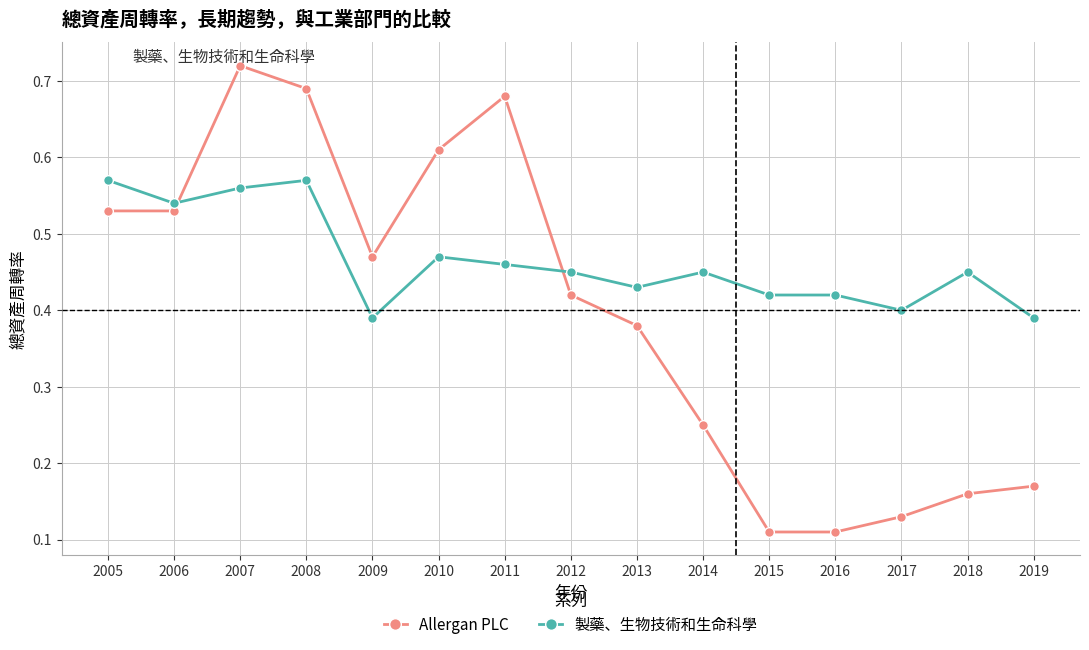

True or false: 製藥、生物技術和生命科學 has more than 0 interior local peaks.

True